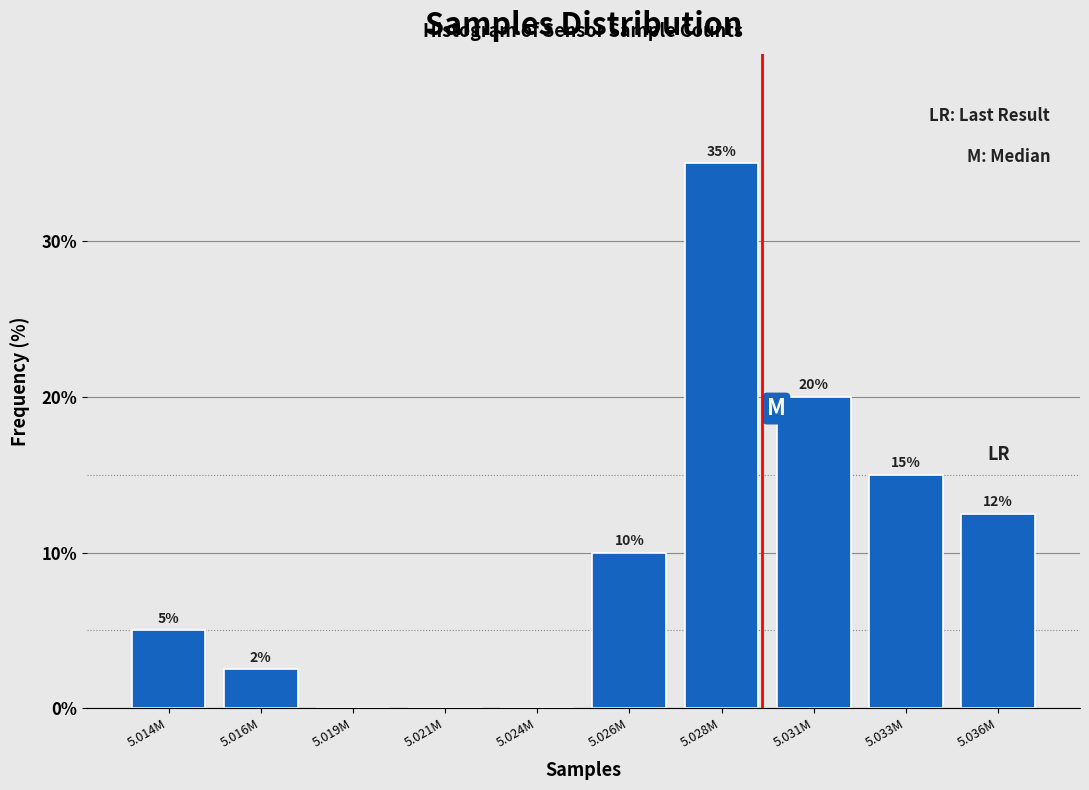

Which label corresponds to the largest value in the chart?

5.028M